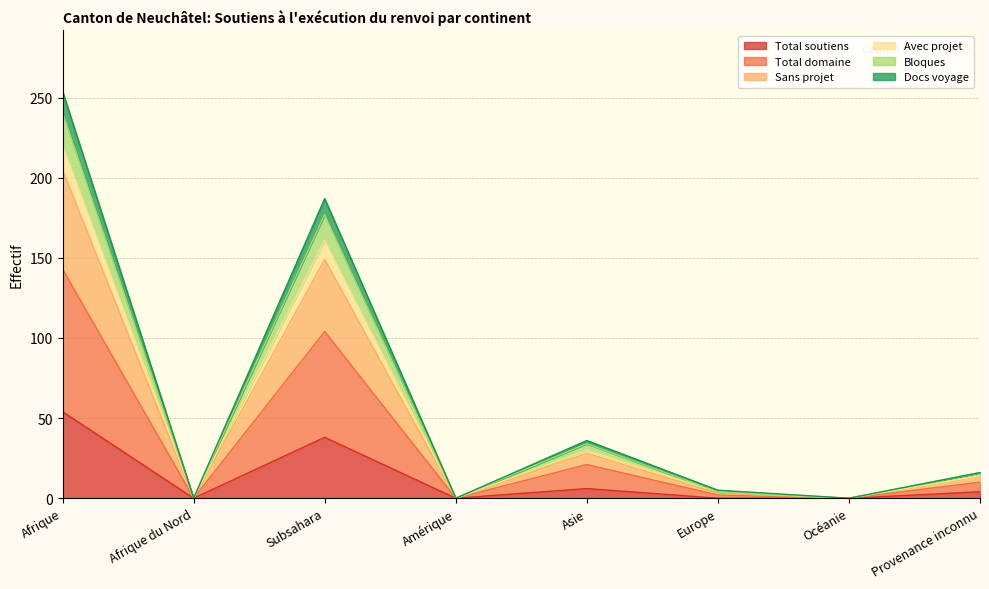

What is the maximum value for Total soutiens?

54